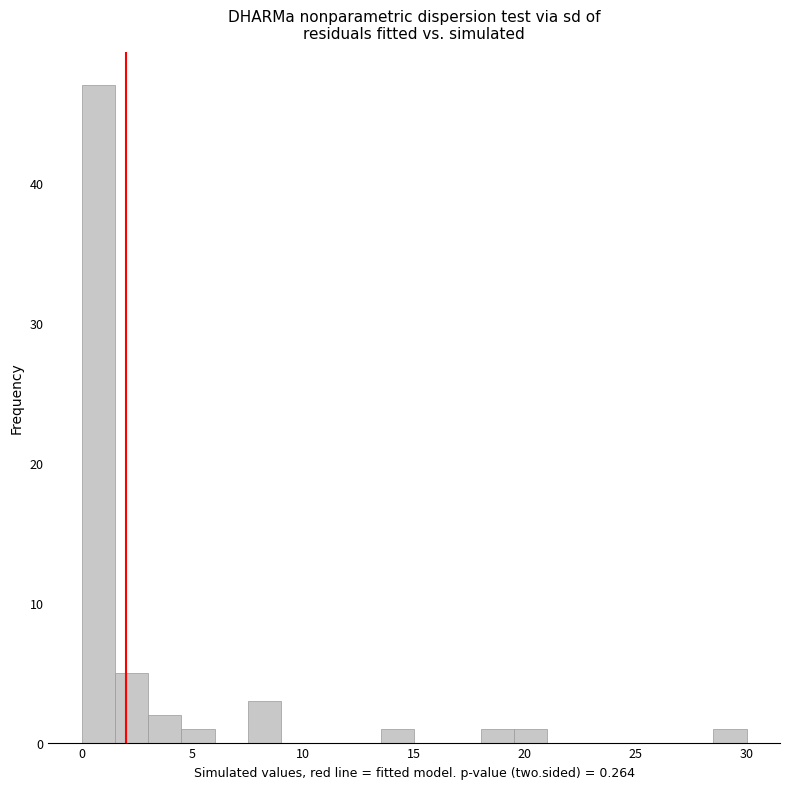

Around what value on the x-axis is the tallest bar? Give the approximate position of its centre, as read against the axis.

1.0